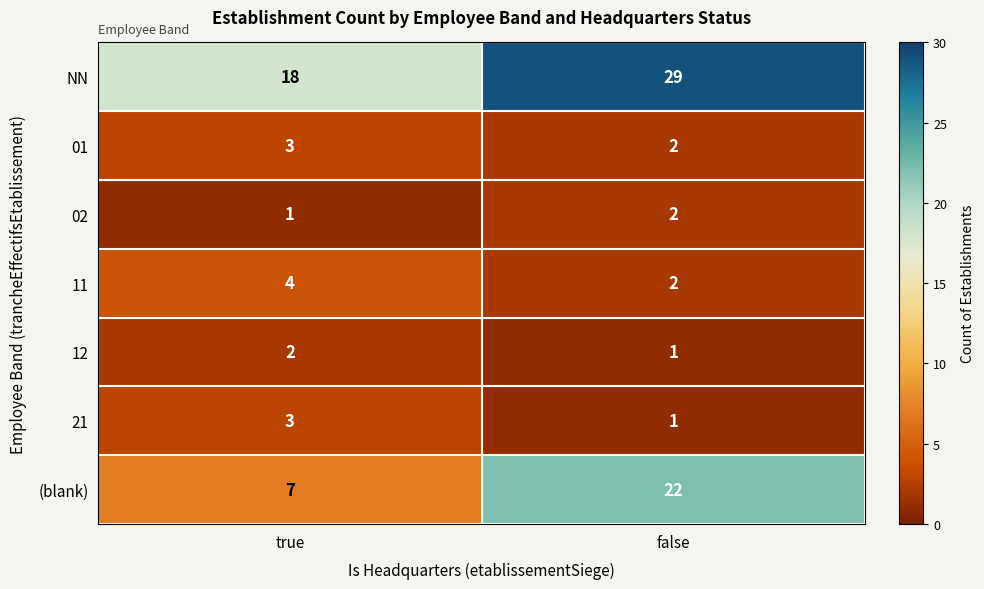

What is the lowest value of the NN series?

18